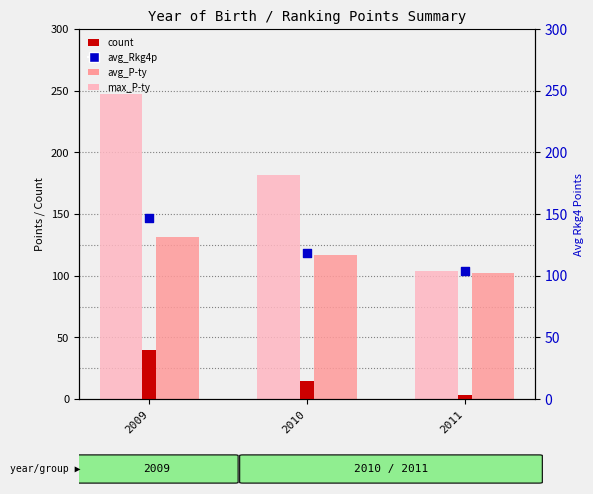

Which series contains the highest Y value?

max_P-ty